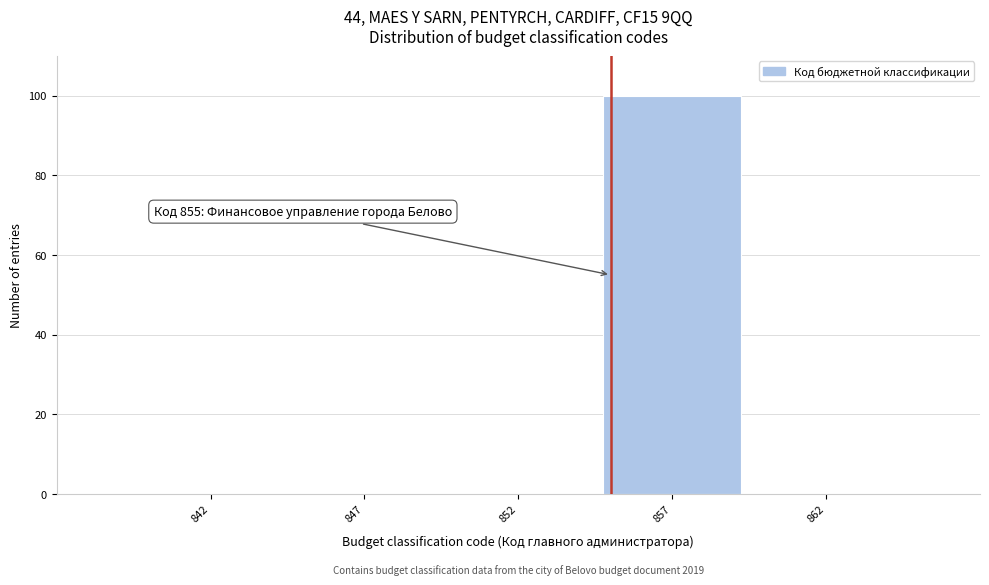

Reading left to right, list all the values displayed in this chart.

842=0	847=0	852=0	857=100	862=0